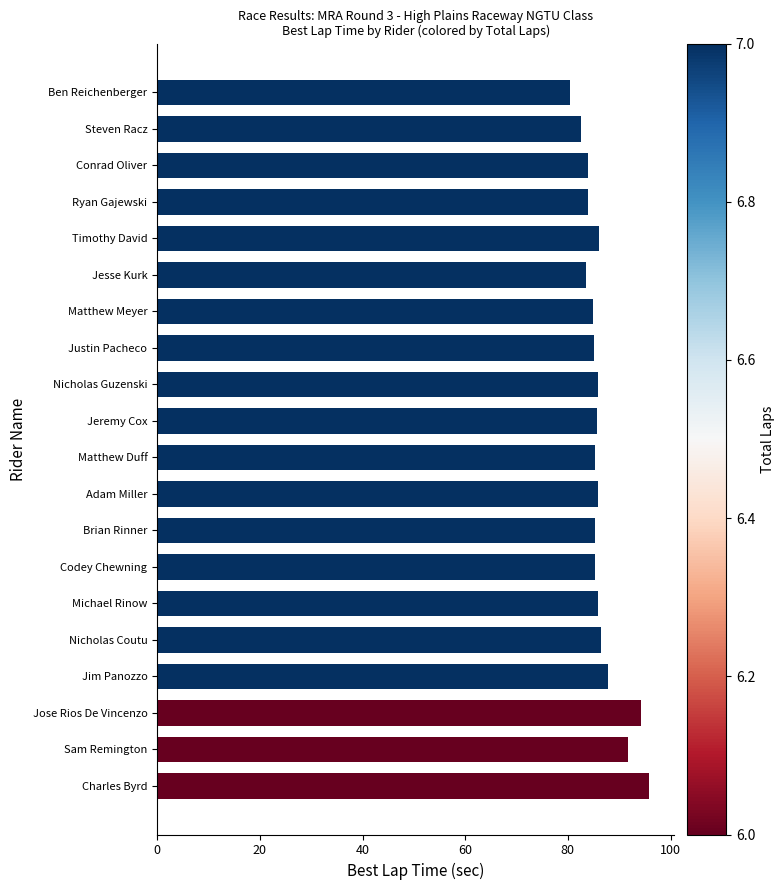

Approximately how many times larger is the value at Matthew Duff compared to Jeremy Cox?

1.0